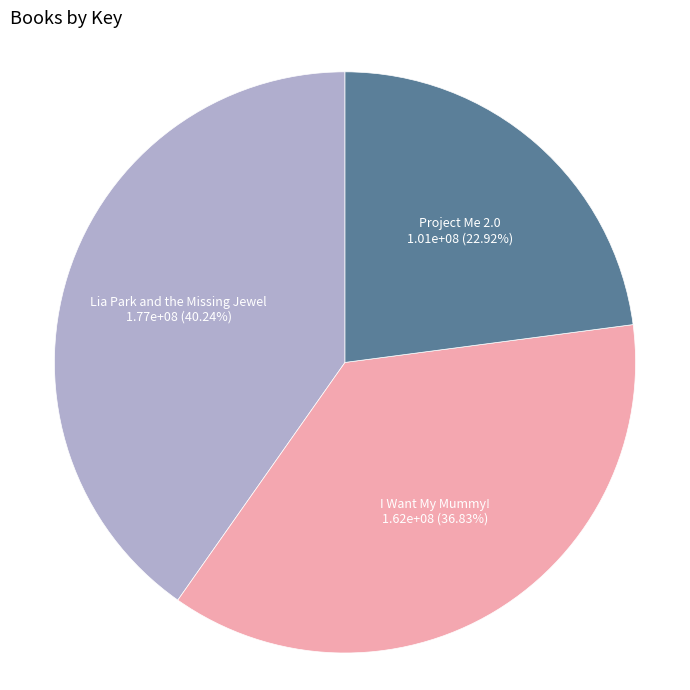

Does any single category account for the majority?

No